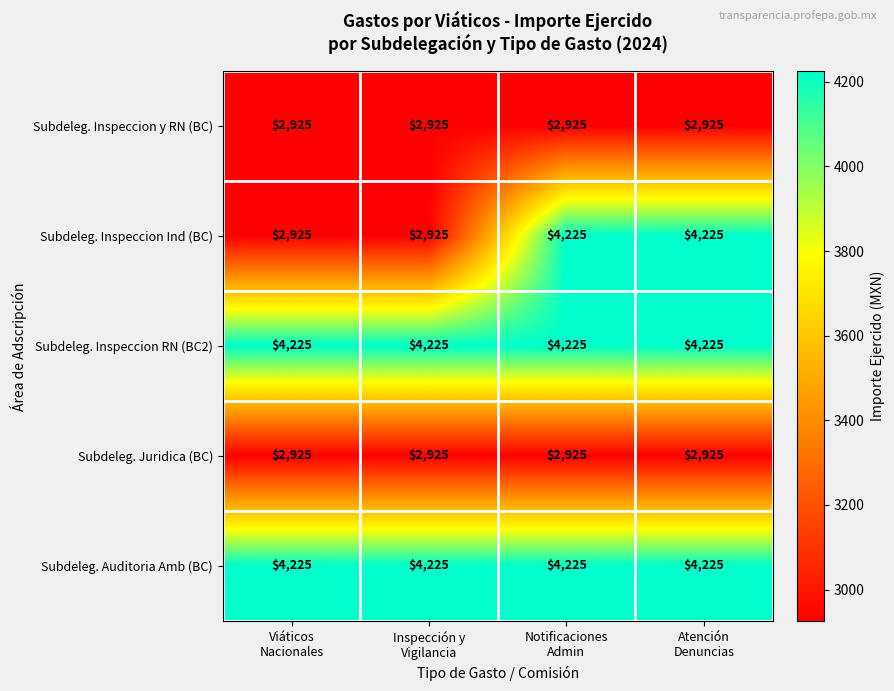

What is the lowest value of the Subdeleg. Inspeccion RN (BC2) series?

4225